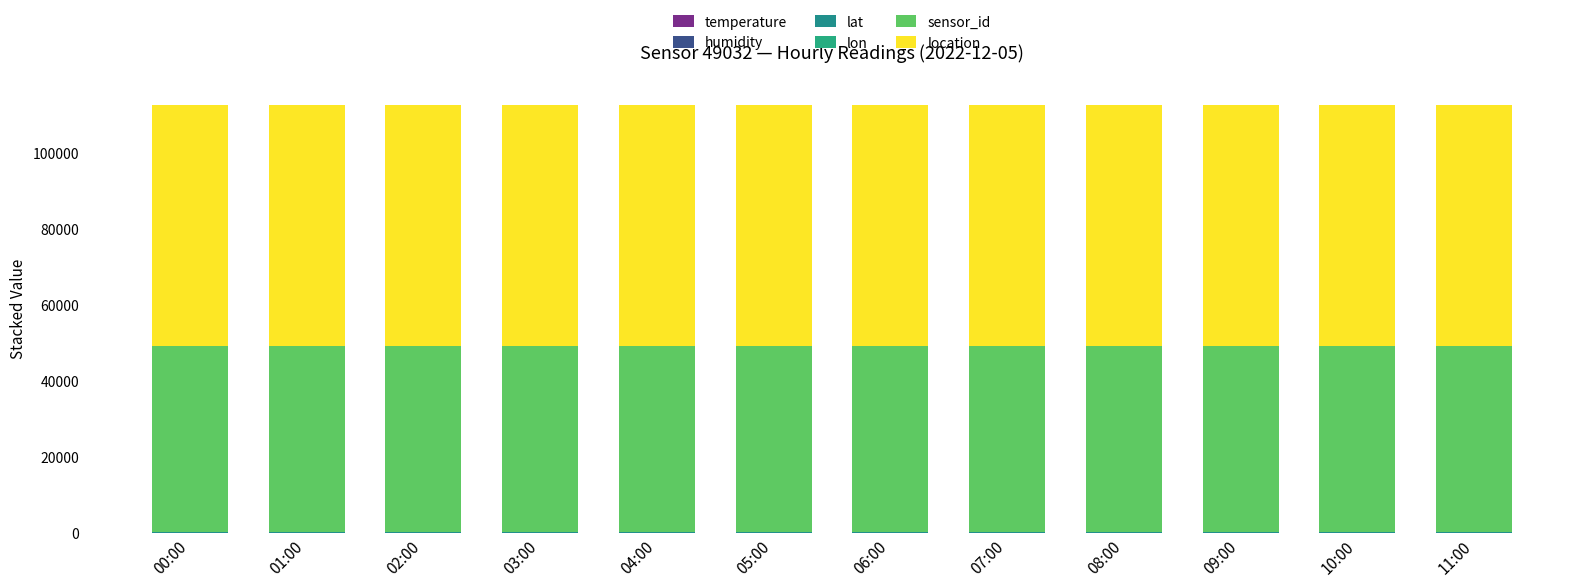

Does the chart contain stacked bars?

Yes